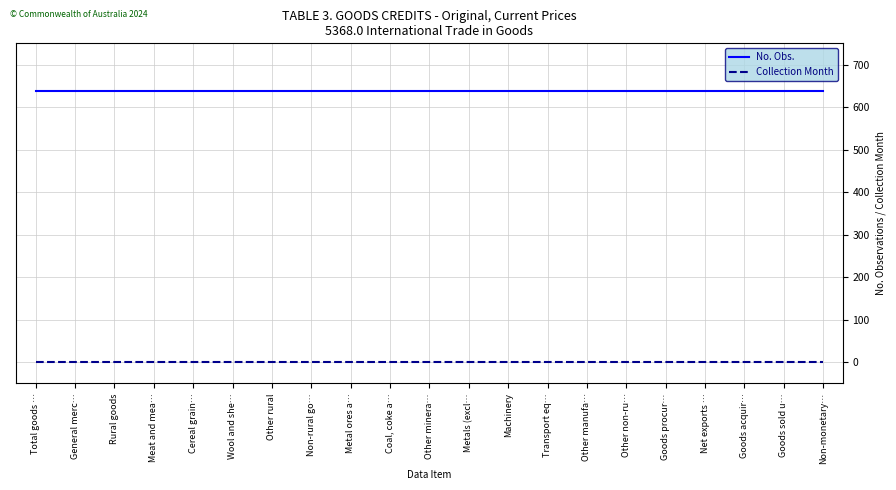

Is the value of Collection Month at Net exports … greater than the value of No. Obs. at Net exports …?

No